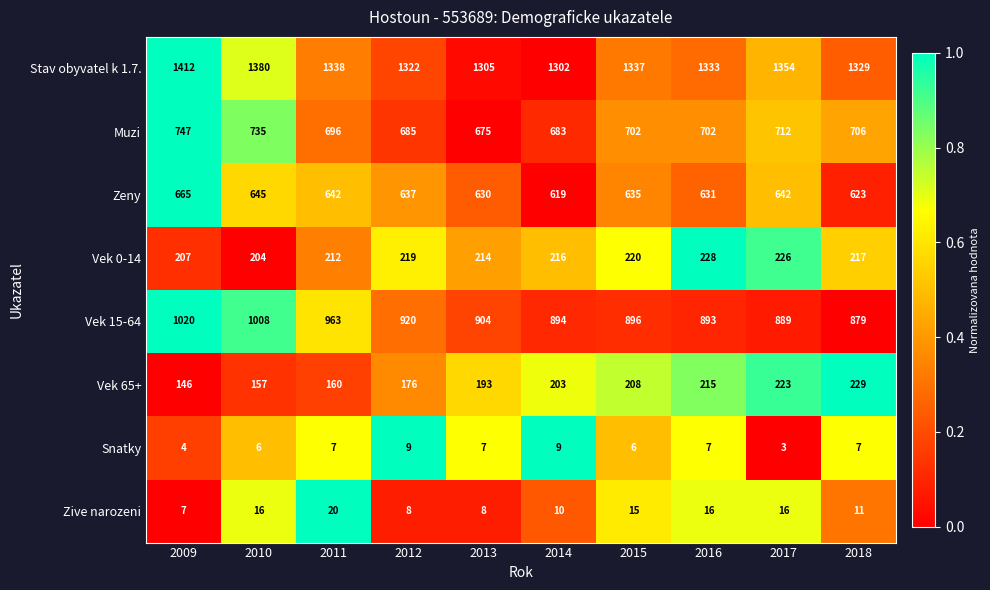

How many series are shown in this chart?

8